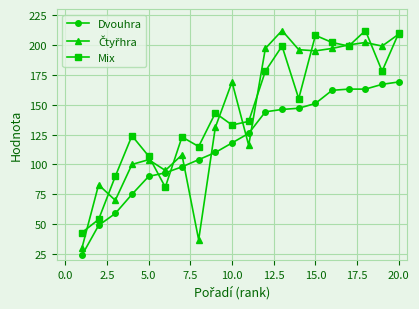

How many intersections are there between Mix and Dvouhra?

2